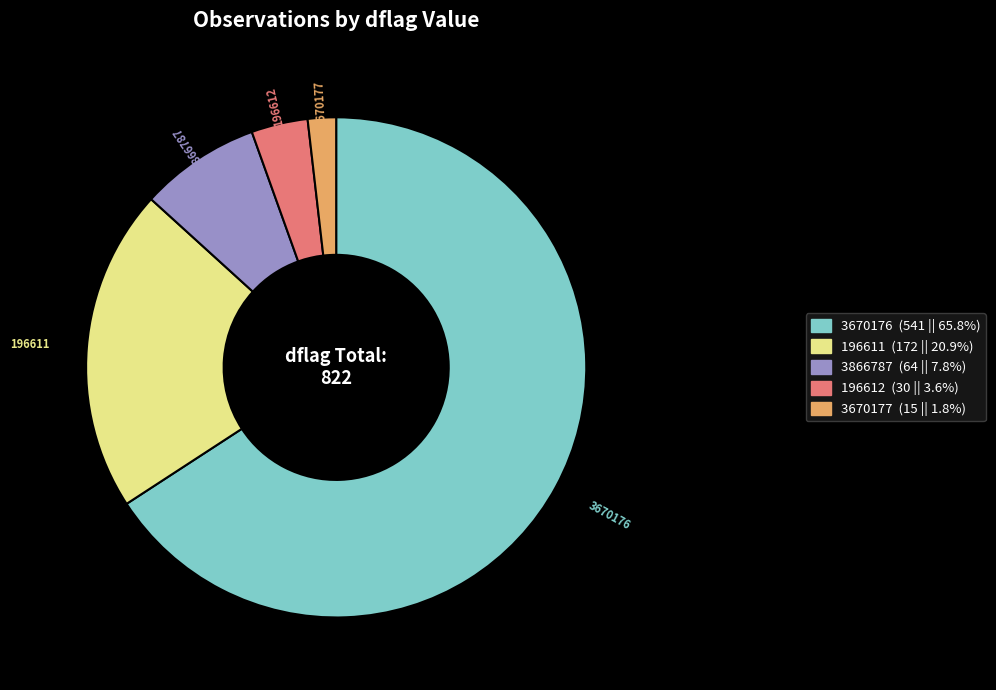

Rank the categories by value from lowest to highest.

3670177, 196612, 3866787, 196611, 3670176